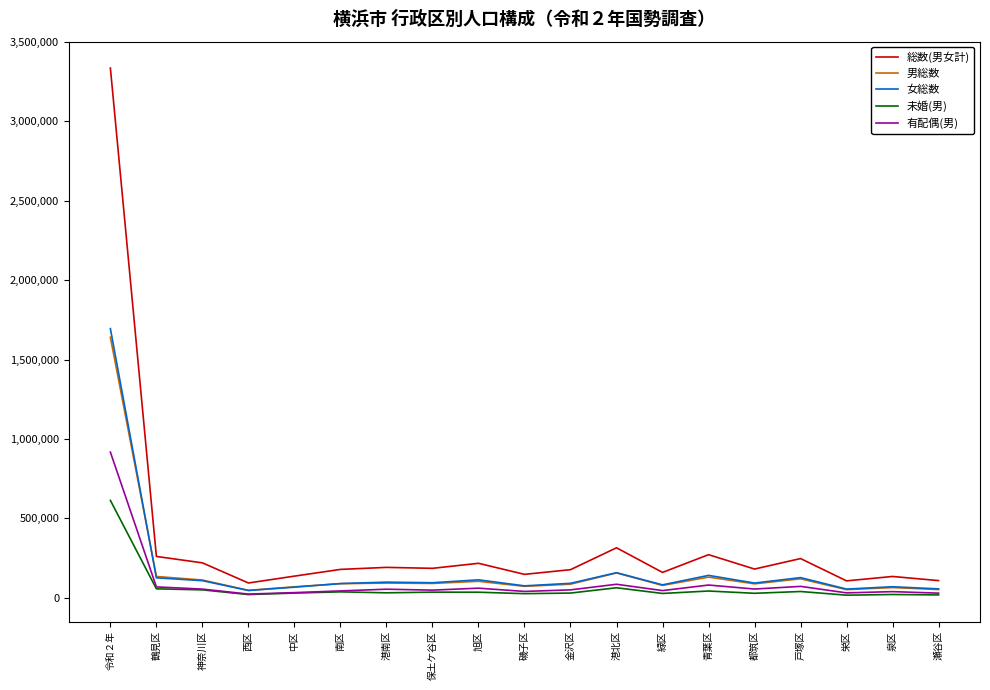

What is the difference between the 有配偶(男) values at 栄区 and 南区?

12351